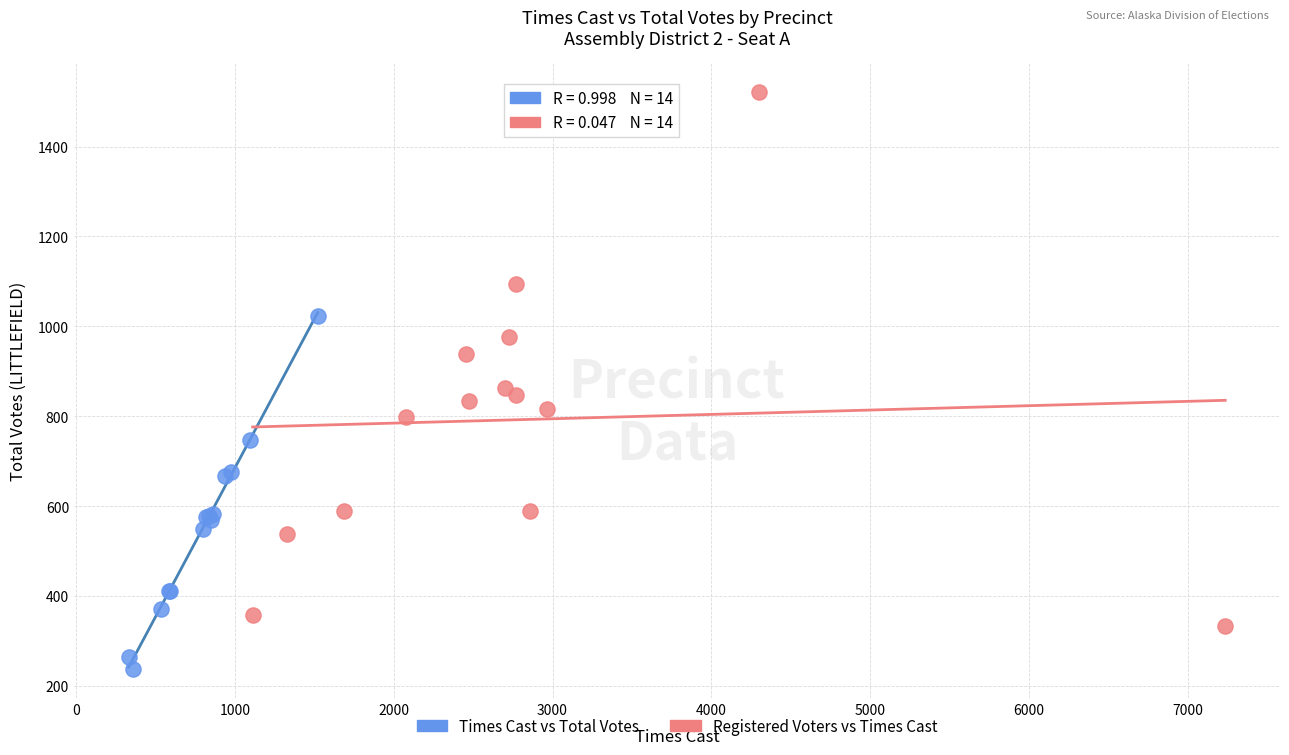

Which series has the largest Y range (max minus min)?

Registered Voters vs Times Cast